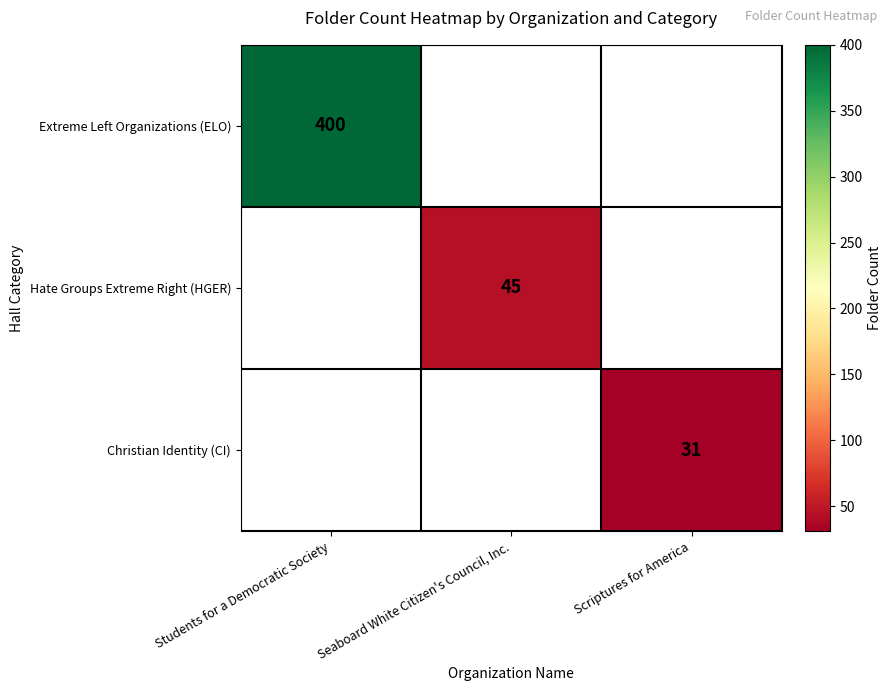

At how many categories does at least one series exceed 279?

1